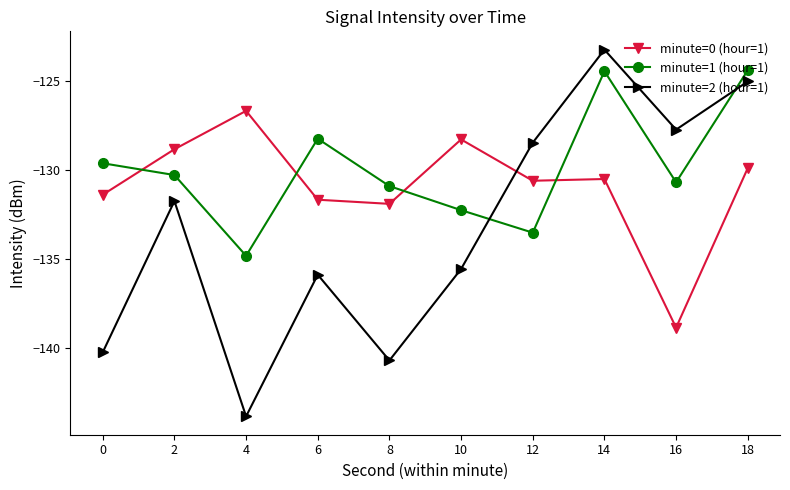

Rank the series by their maximum value, from lowest to highest.

minute=0 (hour=1), minute=1 (hour=1), minute=2 (hour=1)